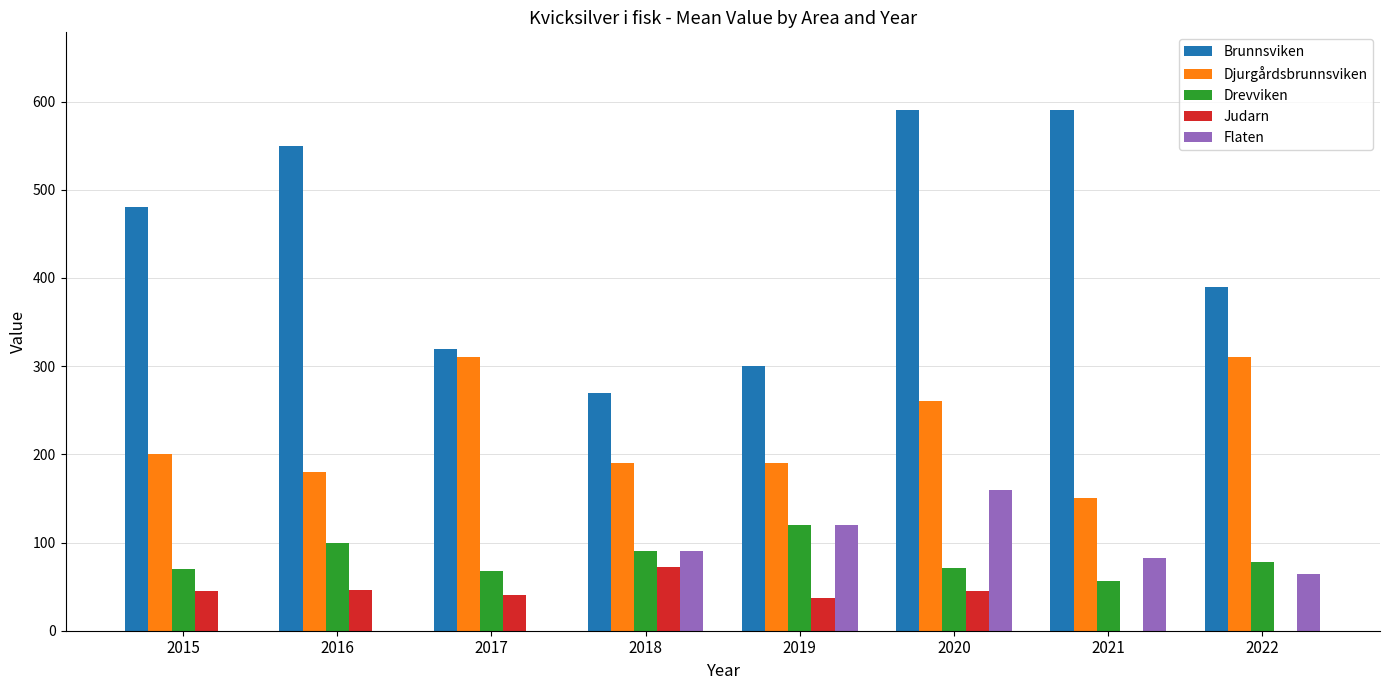

At which category is the sum across all series the highest?

2020